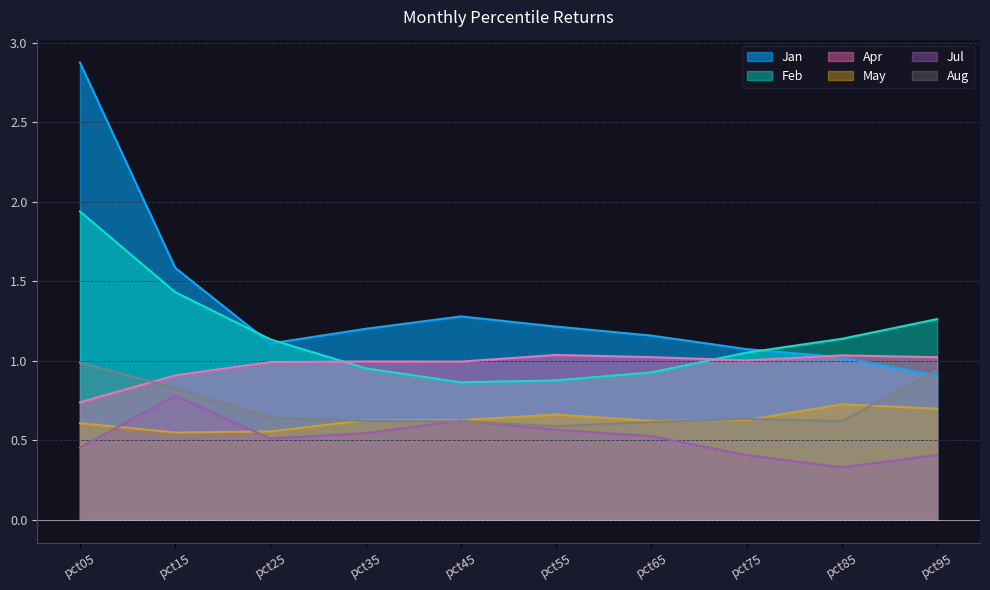

What is the approximate value of Aug at pct55?

0.6